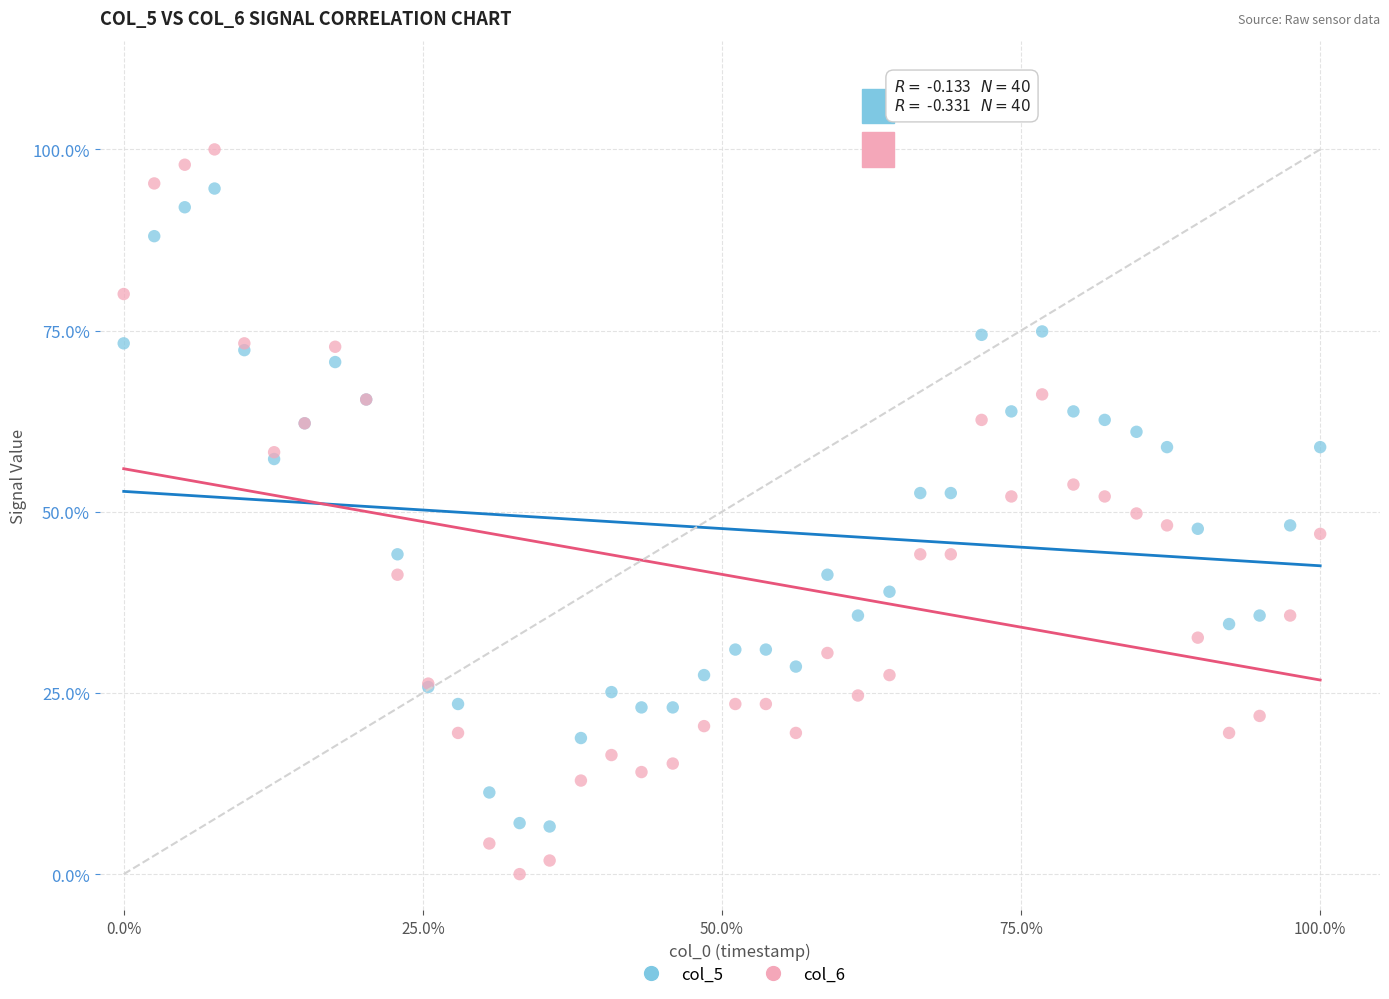

What are all the series names shown in the legend?

col_5, col_6